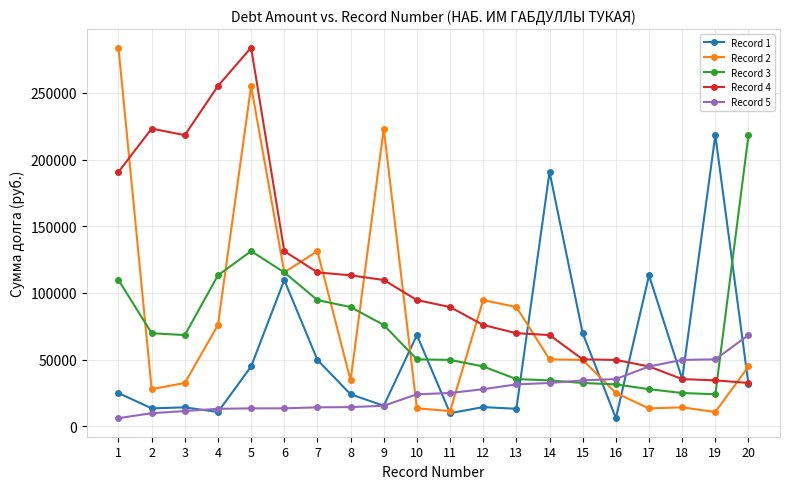

The value of Record 3 at 15 is 6606.0. True or false?

False